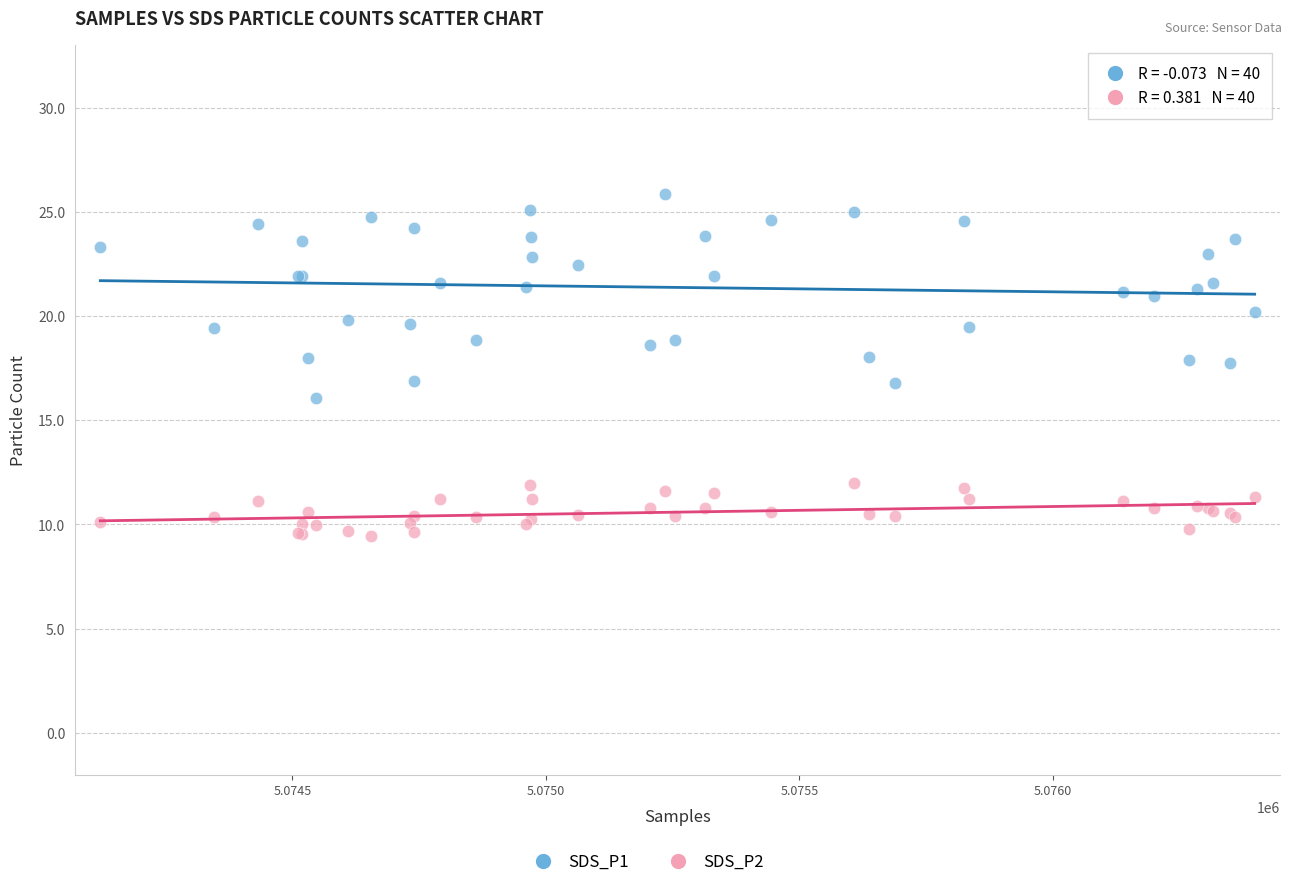

What is the X range (max minus min) for the scatter plot?

2277.0